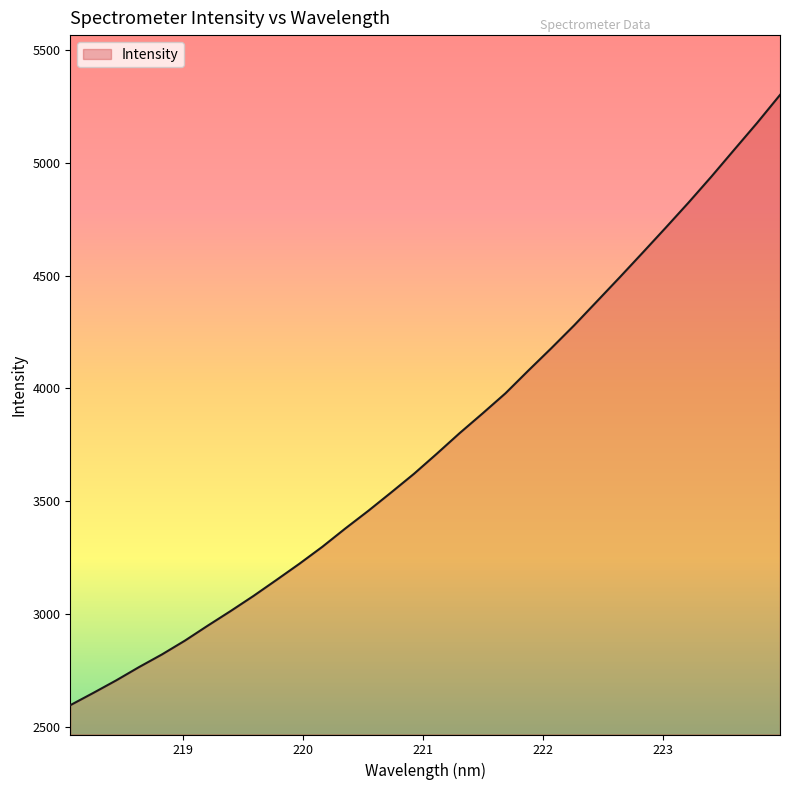

What is the difference between the maximum and minimum values?

2703.6